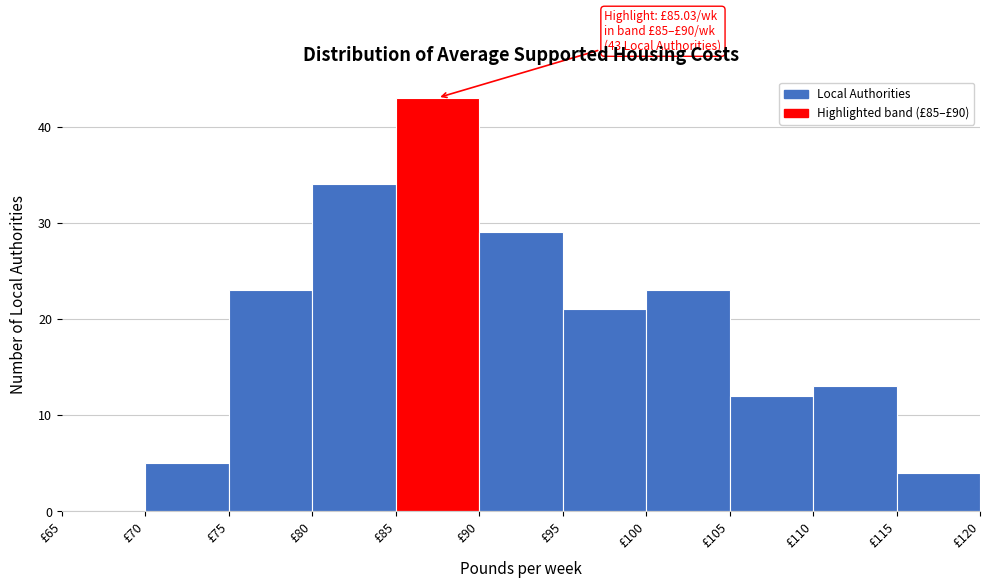

Over which range of the x-axis is the bar tallest?

85 to 90